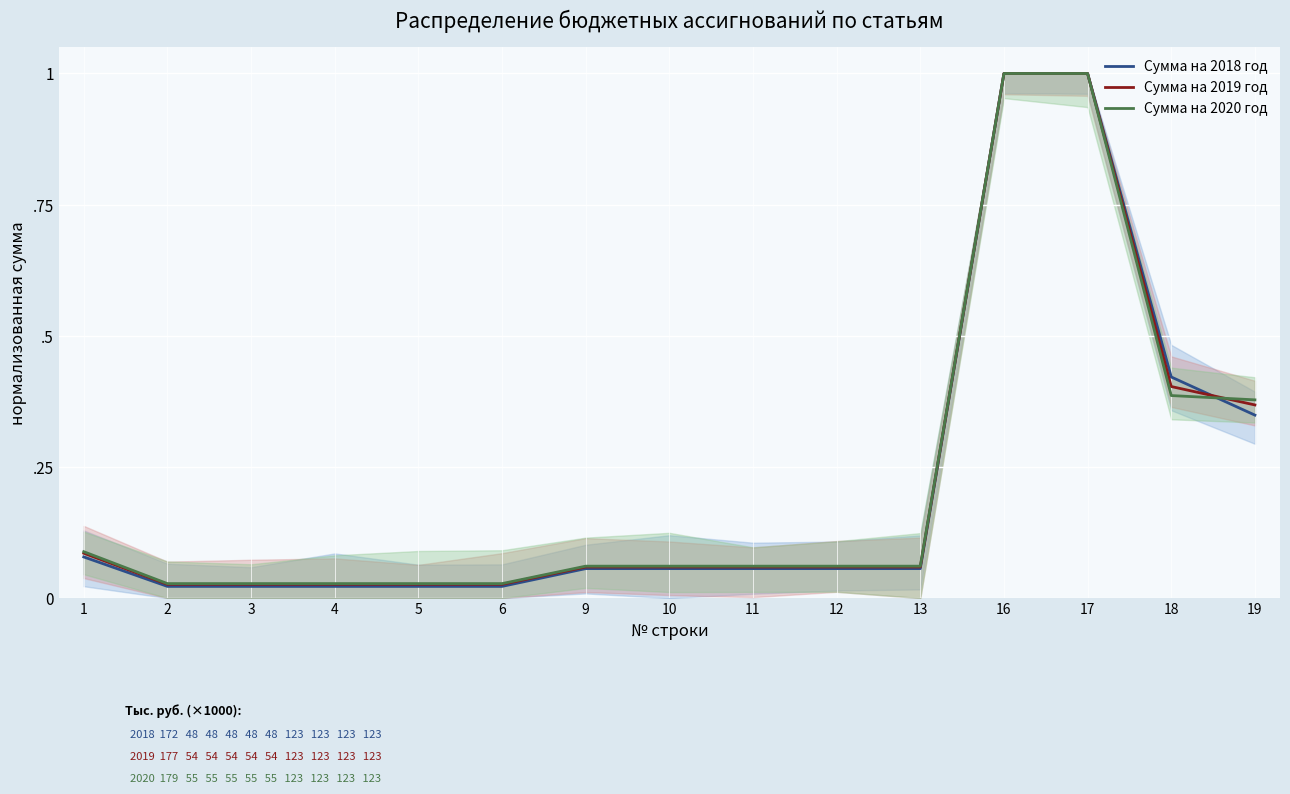

At how many categories does at least one series exceed 0?

15